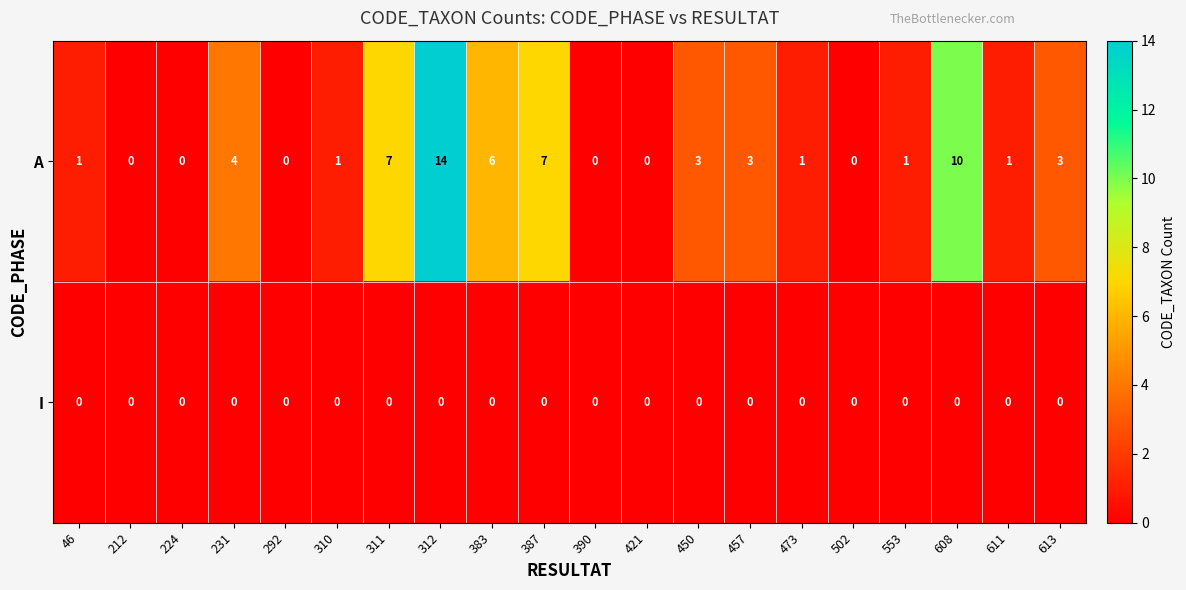

True or false: A has a value of 7 at 387.

True